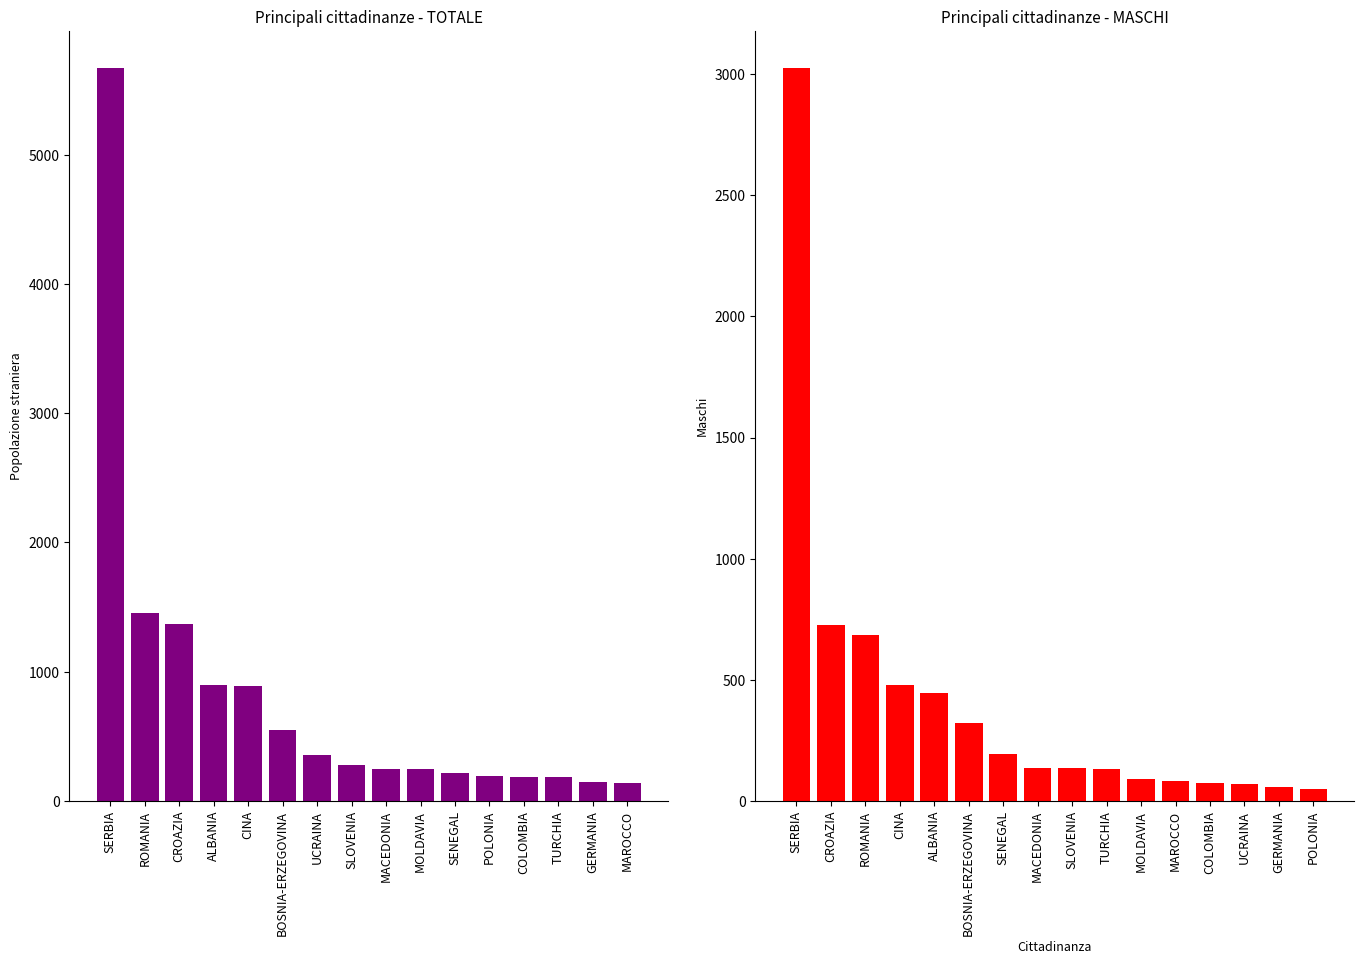

Which series changed the most between UCRAINA and COLOMBIA?

TOTALE